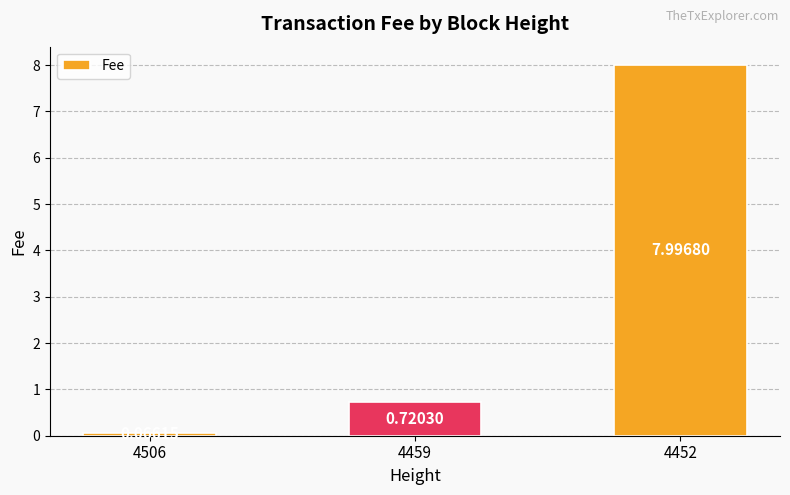

List the labels in order of value, smallest first.

4506, 4459, 4452